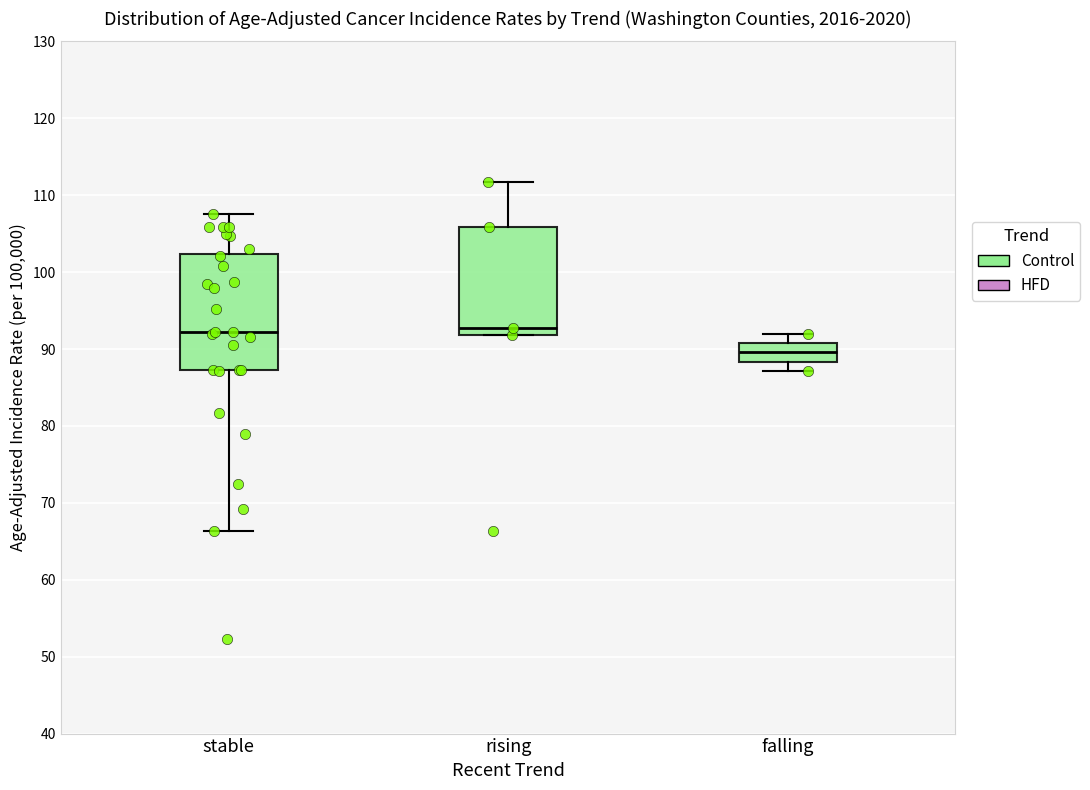

Where does the upper whisker of the box for stable end on the y-axis? The values are not printed on the chart, so give them approximately, as read against the axis.

108